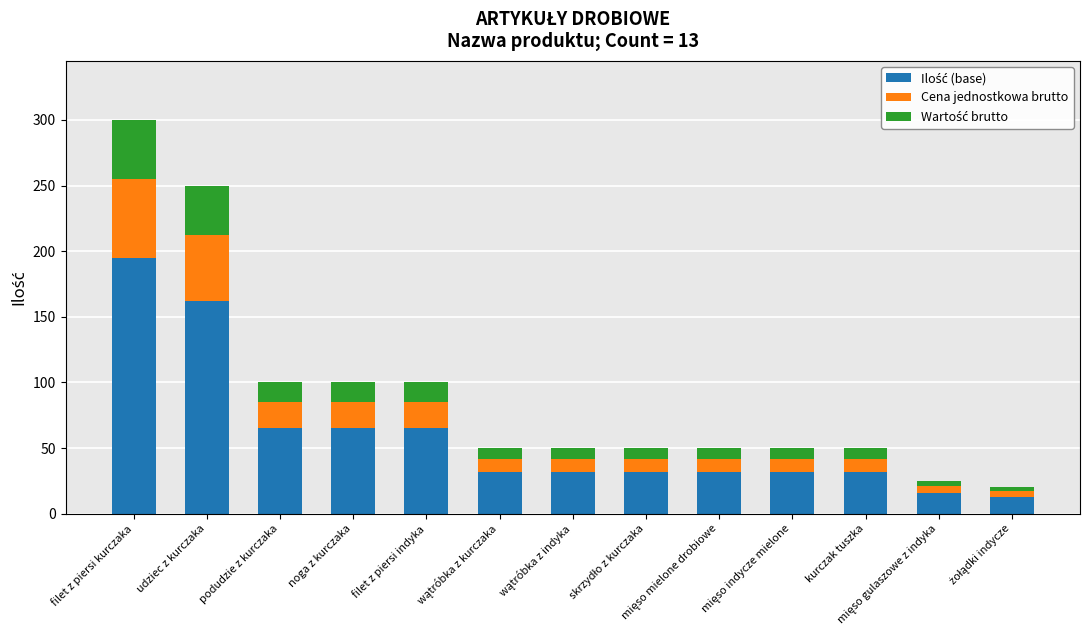

What is the total value across all series at filet z piersi indyka?

100